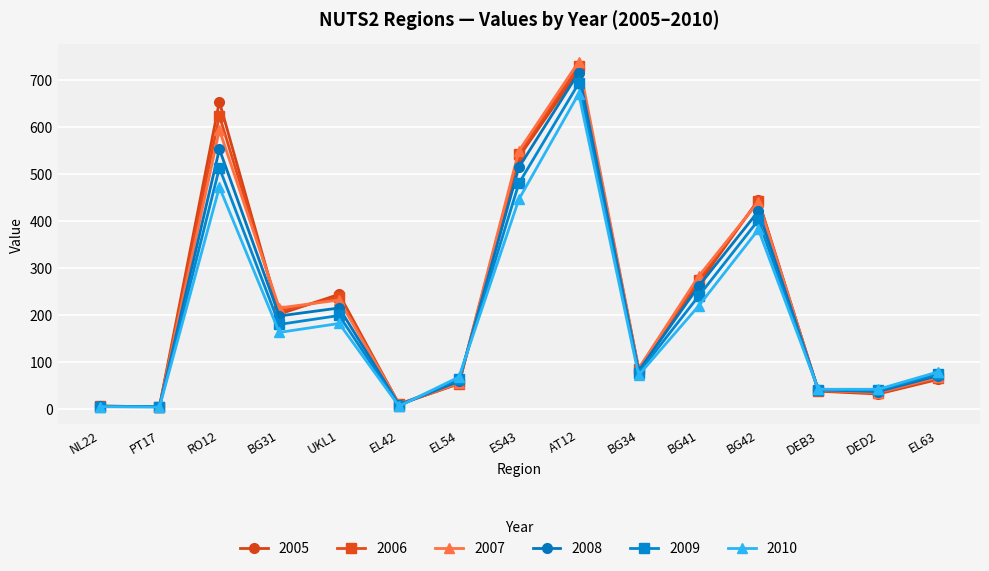

What is the spread (max minus min) of values at BG42?

63